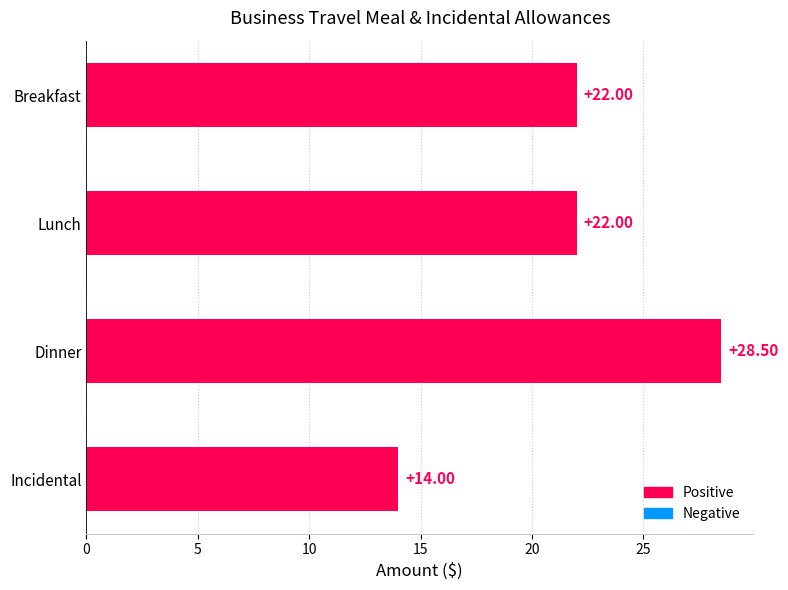

What is the greatest value displayed?

28.5